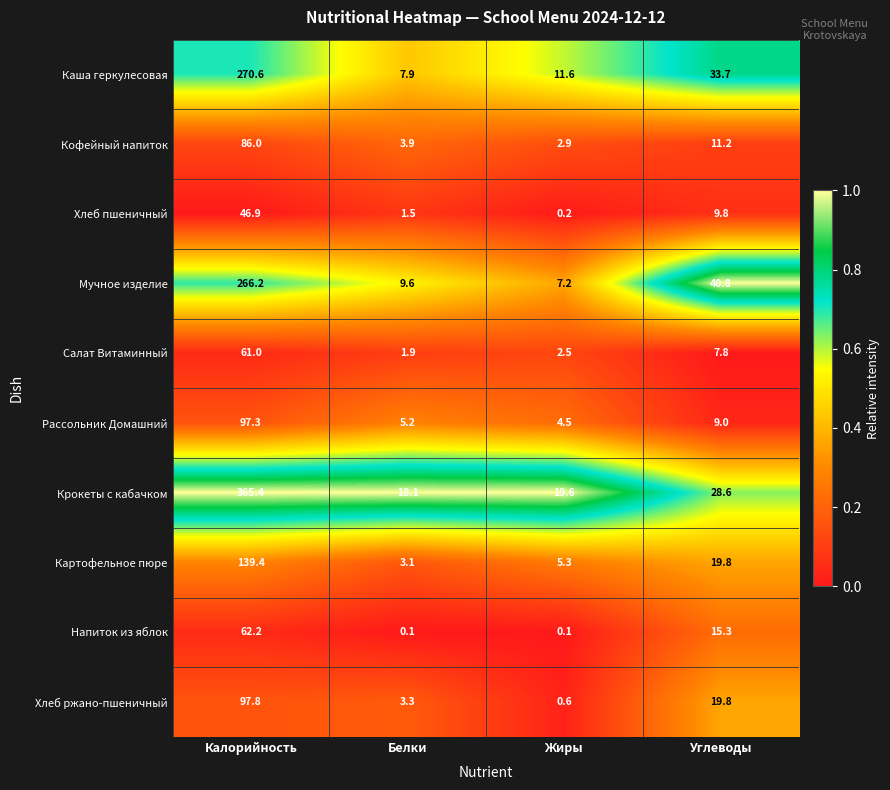

Which label corresponds to the largest value in the chart?

Калорийность